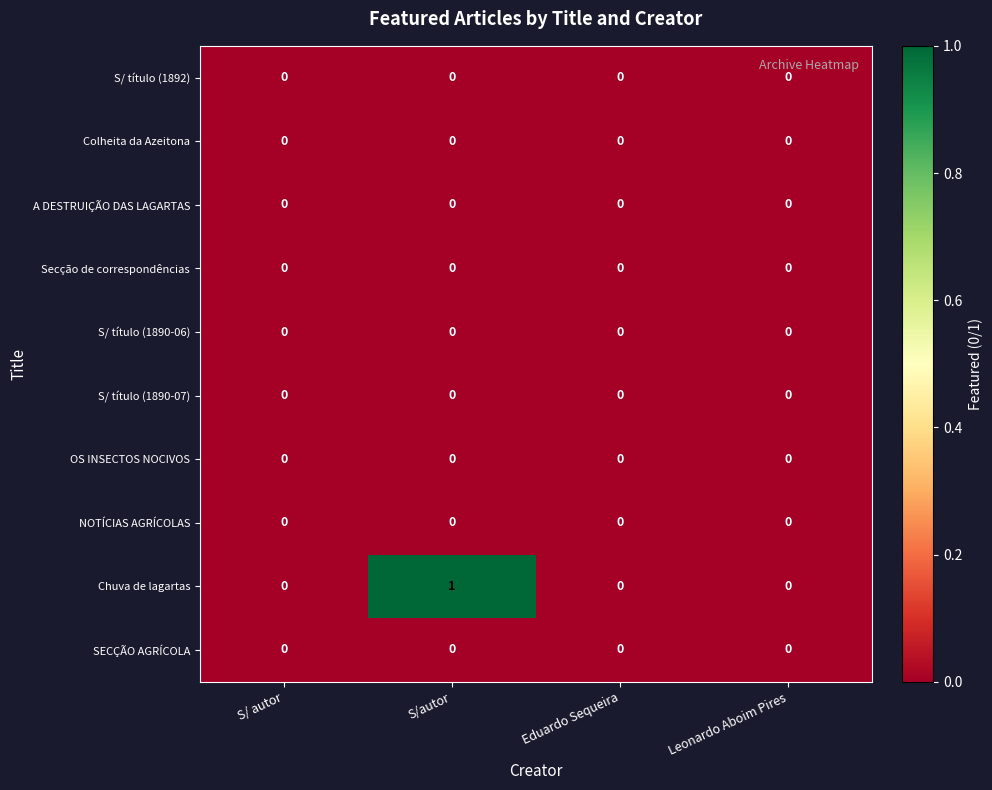

True or false: S/ título (1890-06) has a value of 0 at Eduardo Sequeira.

True